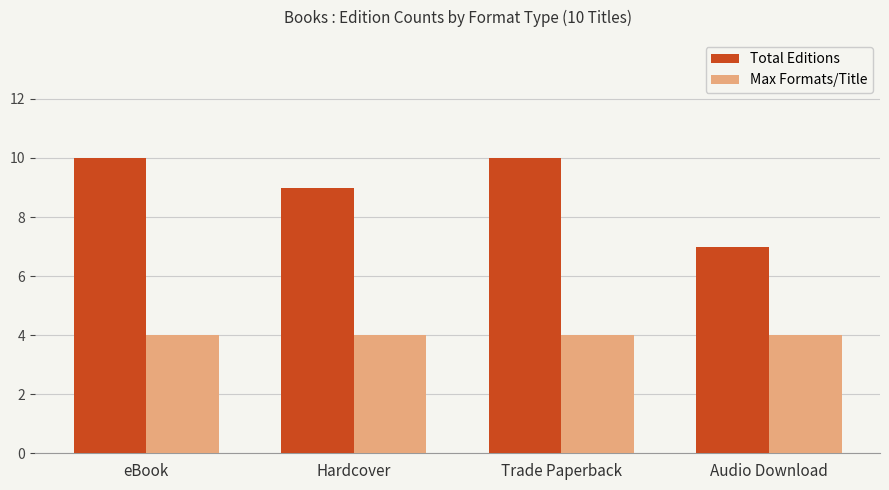

Reading left to right, what are all the values shown in this chart?

Total Editions: 10	9	10	7
Max Formats/Title: 4	4	4	4